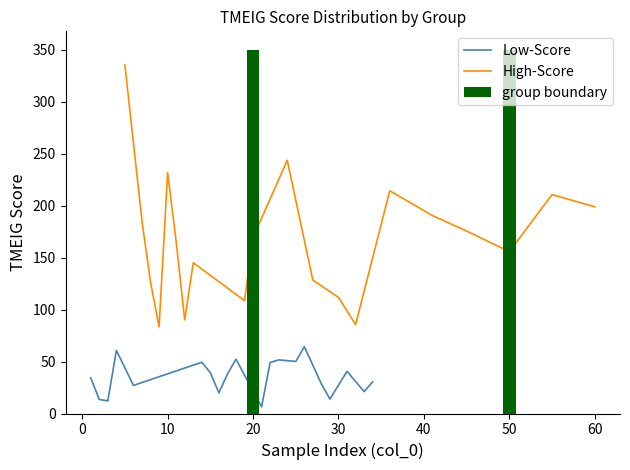

What is the highest value of the Low-Score series?

64.3